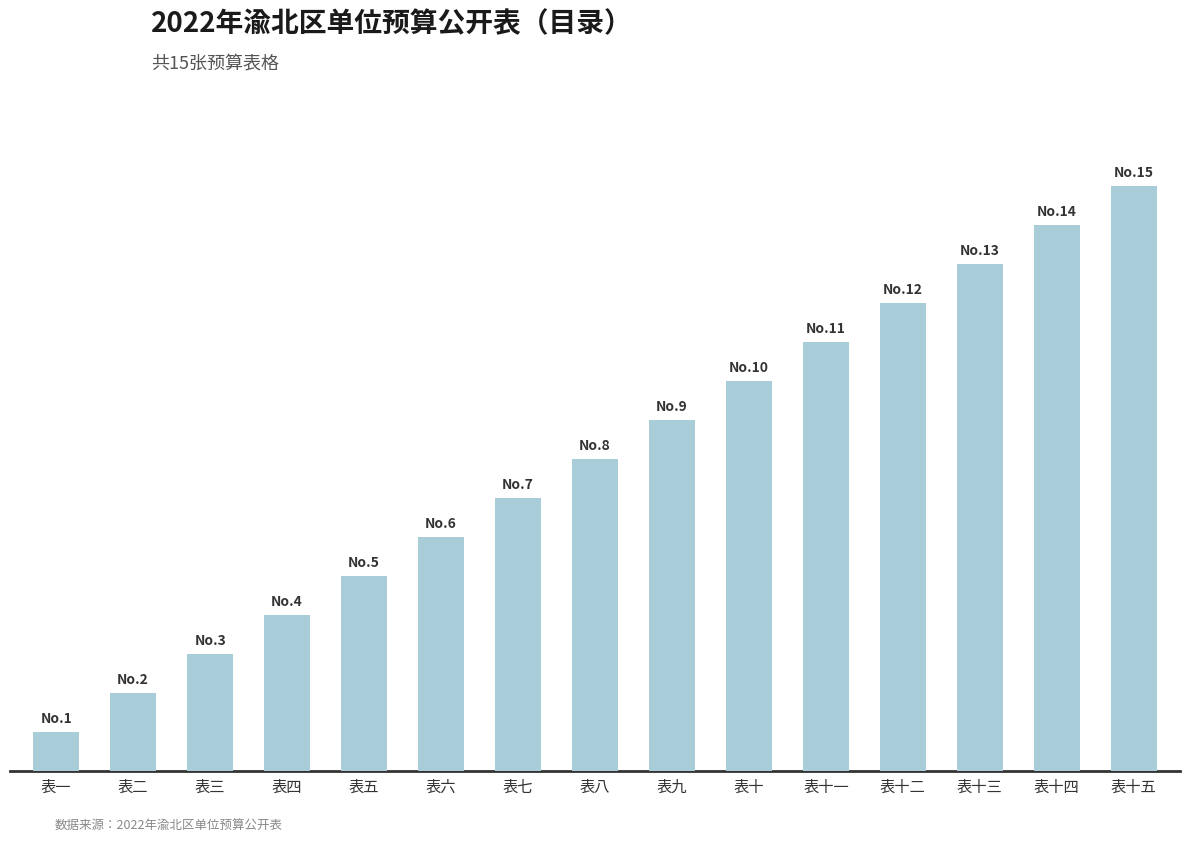

What is the difference between the second highest and minimum values?

13